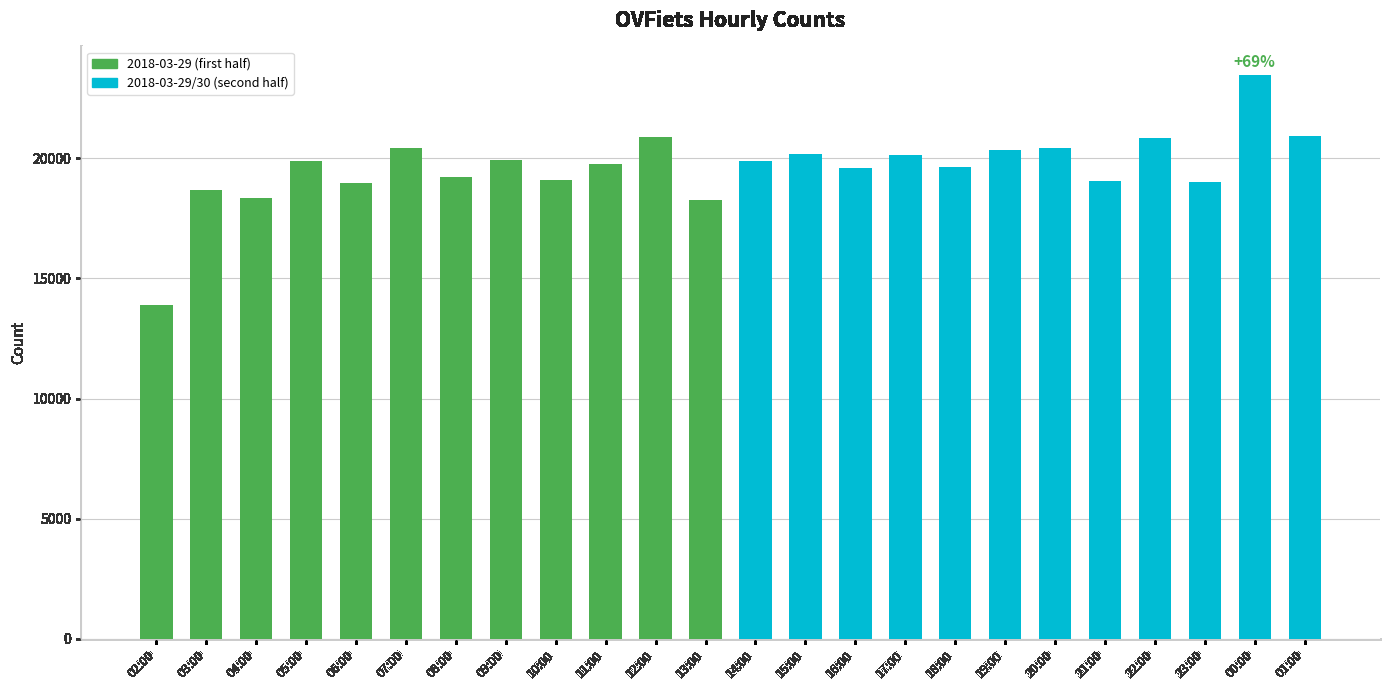

What is the maximum value shown in the chart?

23475